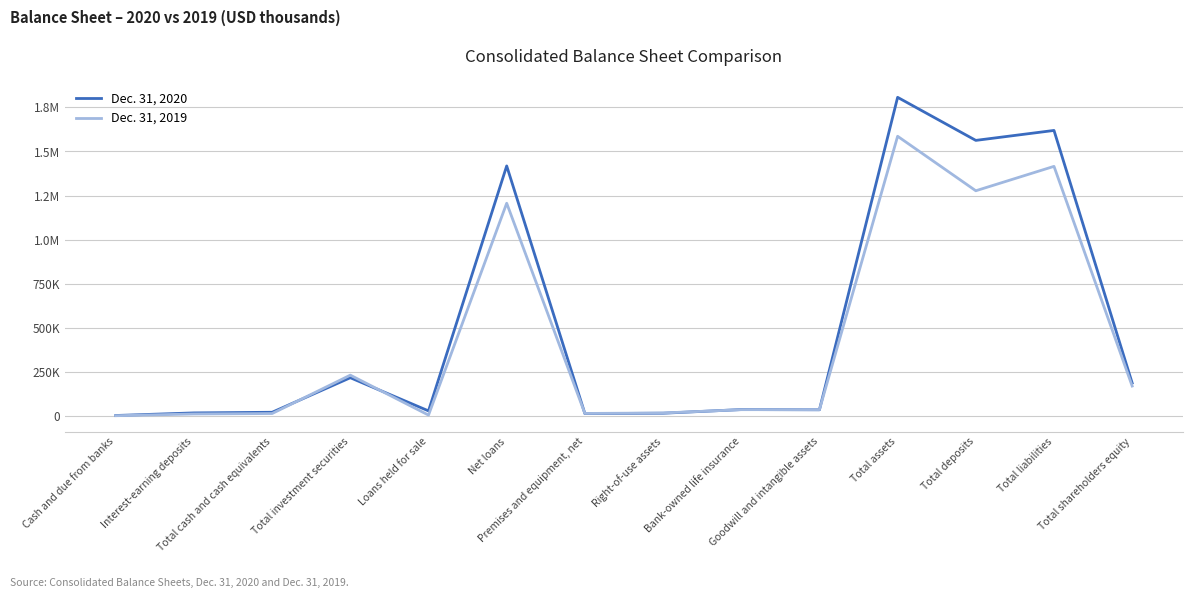

Reading left to right, extract all data points from this chart.

Dec. 31, 2020: Cash and due from banks=3661	Interest-earning deposits=18334	Total cash and cash equivalents=21995	Total investment securities=217749	Loans held for sale=29782	Net loans=1418065	Premises and equipment, net=14345	Right-of-use assets=16548	Bank-owned life insurance=37316	Goodwill and intangible assets=36003	Total assets=1806909	Total deposits=1562839	Total liabilities=1619252	Total shareholders equity=187657
Dec. 31, 2019: Cash and due from banks=2547	Interest-earning deposits=12295	Total cash and cash equivalents=14842	Total investment securities=232402	Loans held for sale=5927	Net loans=1206757	Premises and equipment, net=15262	Right-of-use assets=17957	Bank-owned life insurance=36678	Goodwill and intangible assets=36779	Total assets=1586262	Total deposits=1277362	Total liabilities=1415684	Total shareholders equity=170578